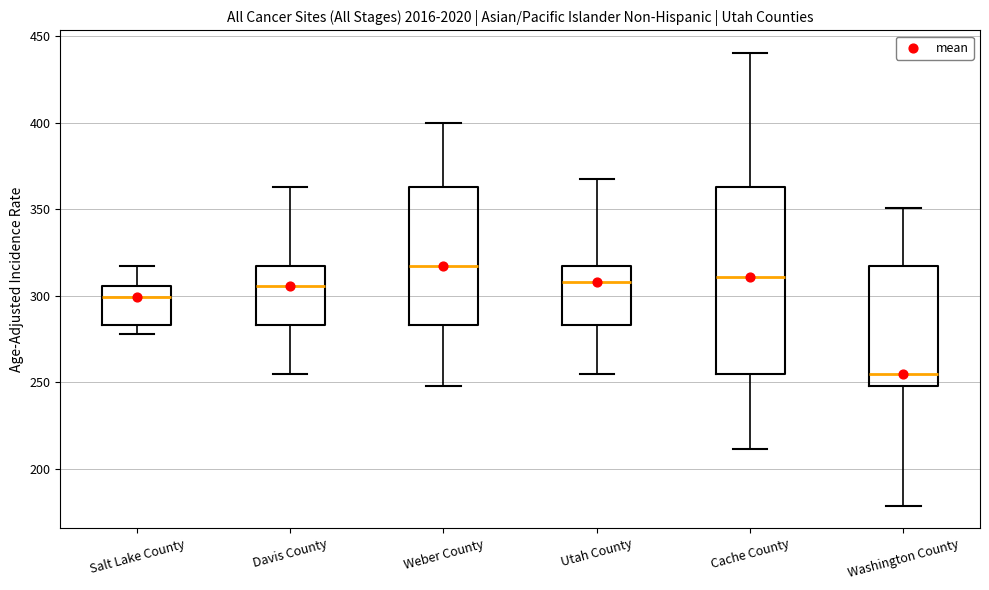

Which box's median line is the highest?

Weber County